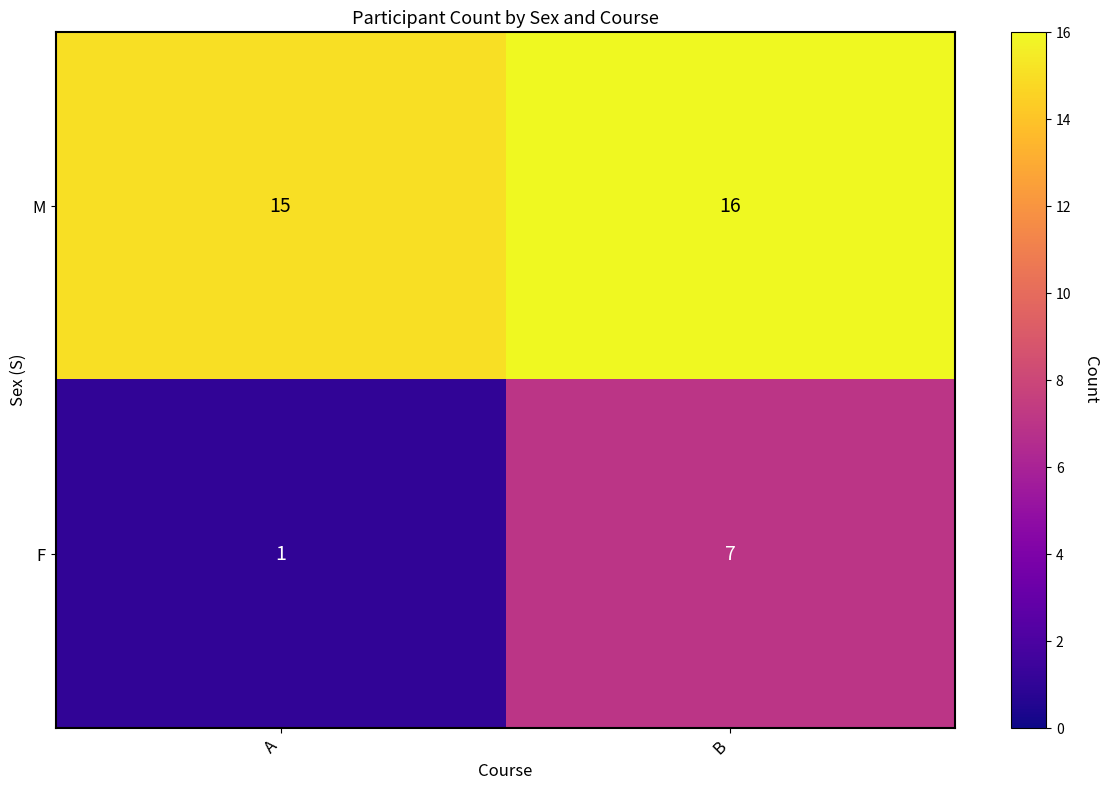

Read the F value at B.

7